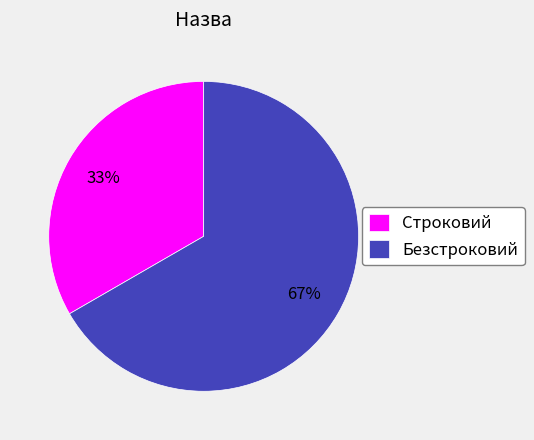

Combined, do Безстроковий and Строковий account for over 50%?

Yes